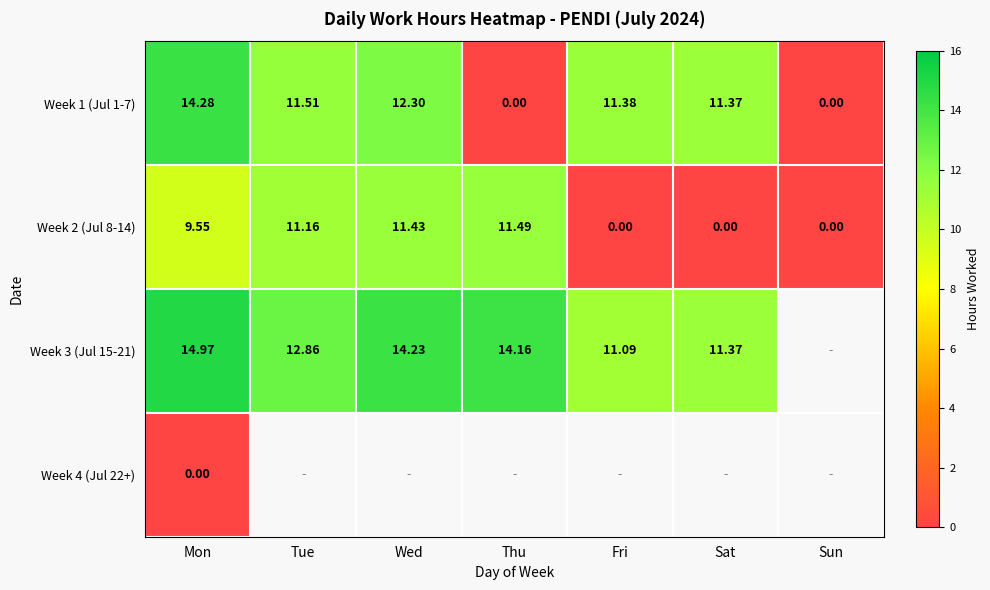

Which category has the highest value across all series?

Mon